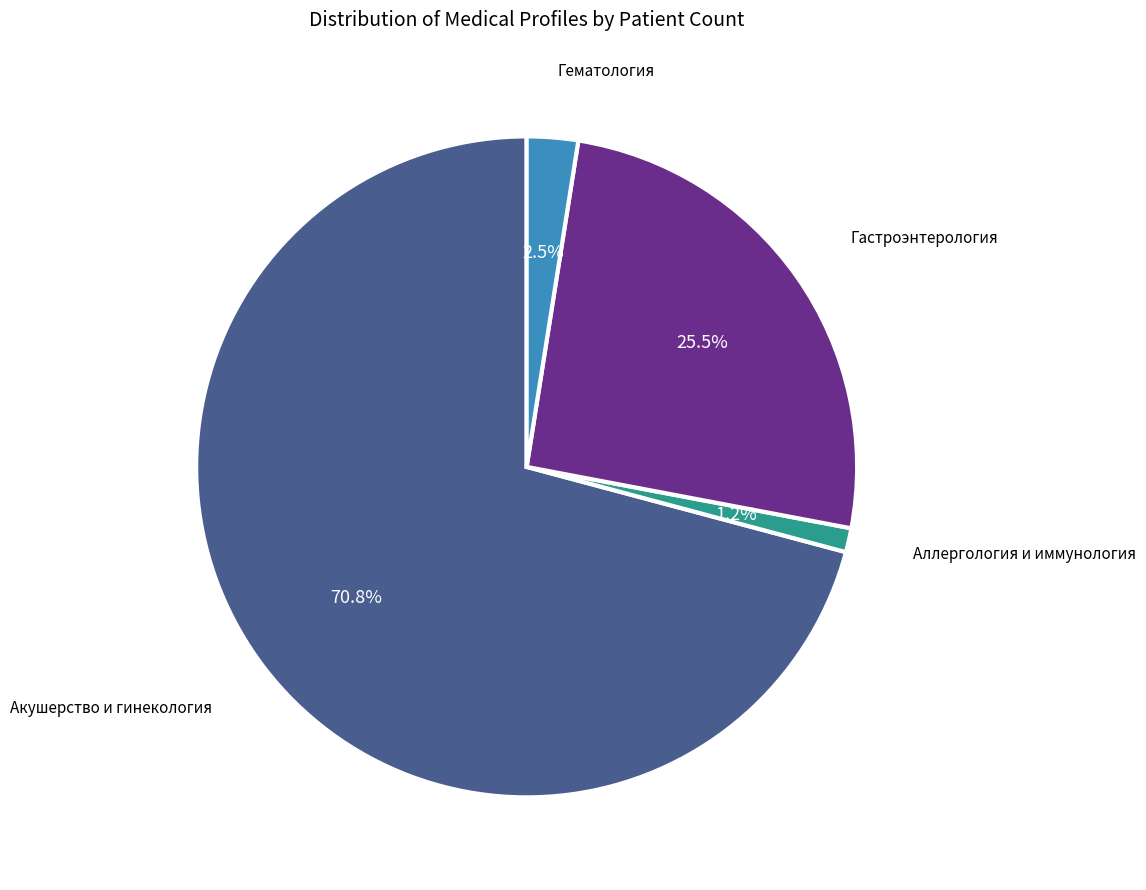

How many slices are in this pie chart?

4